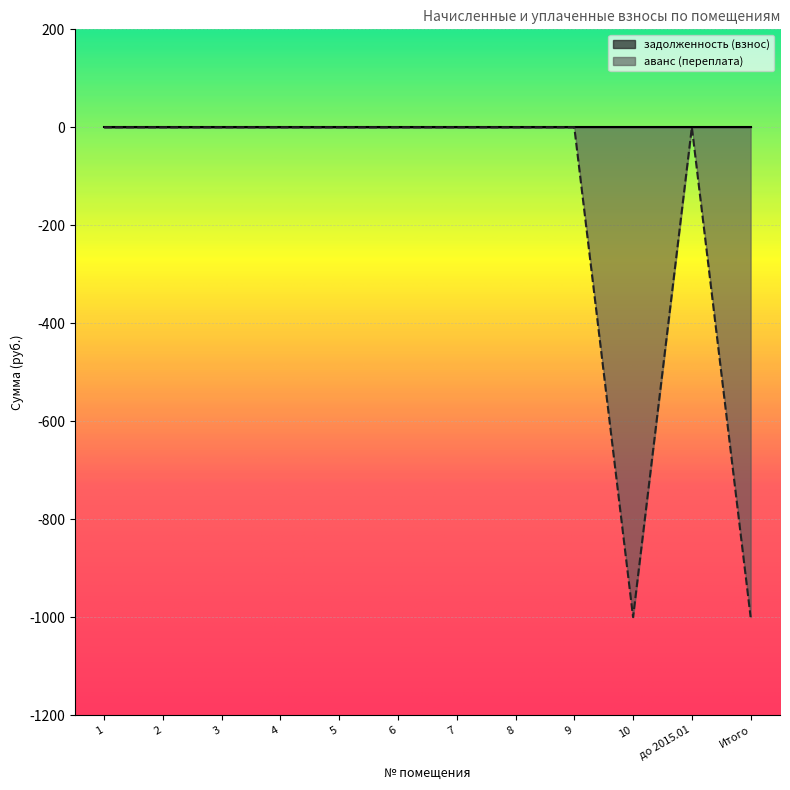

Count the number of data series in this chart.

2